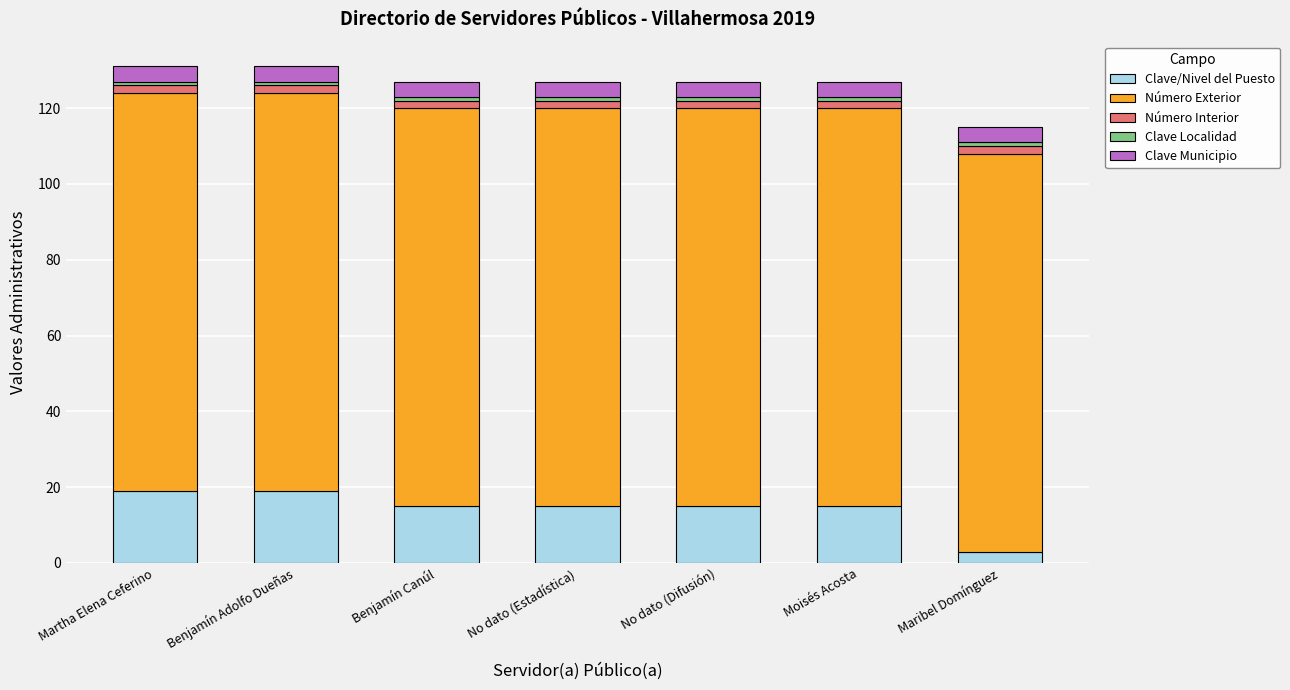

What is the highest value of the Clave/Nivel del Puesto series?

19